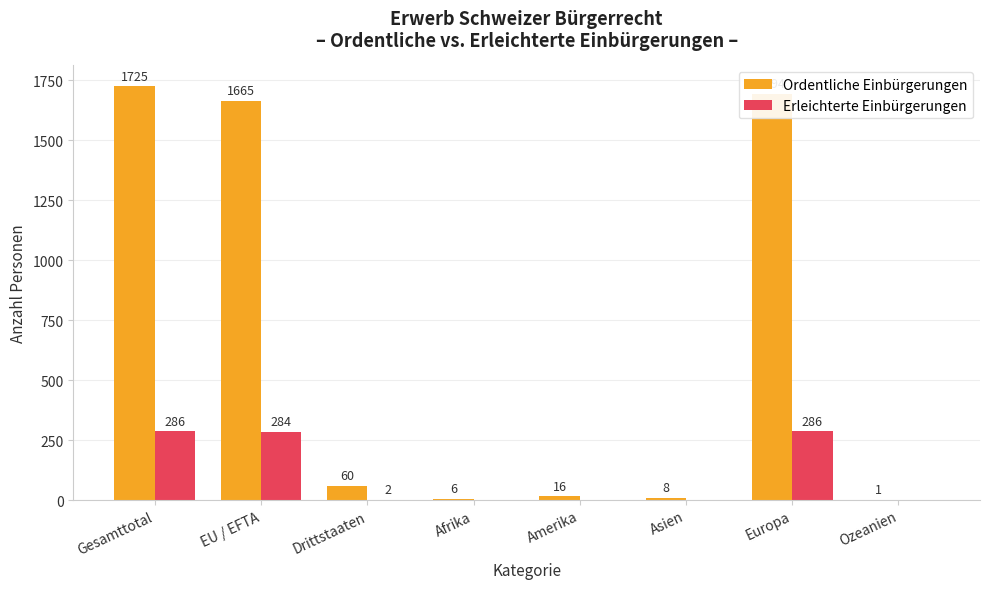

Reading left to right, what are all the values shown in this chart?

Ordentliche Einbürgerungen: 1725	1665	60	6	16	8	1694	1
Erleichterte Einbürgerungen: 286	284	2	0	0	0	286	0